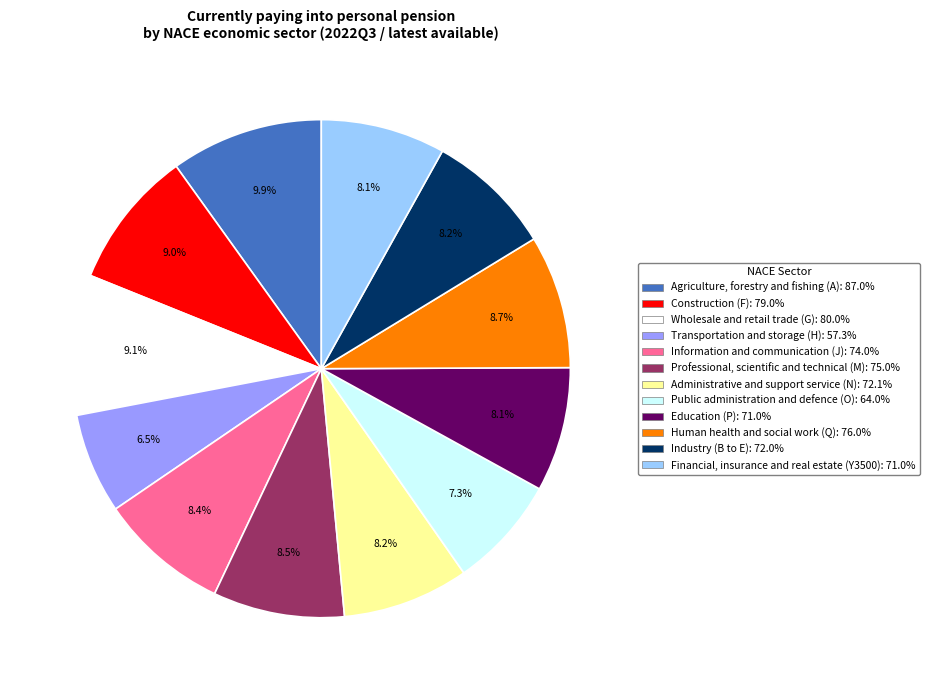

How many slices are in this pie chart?

12